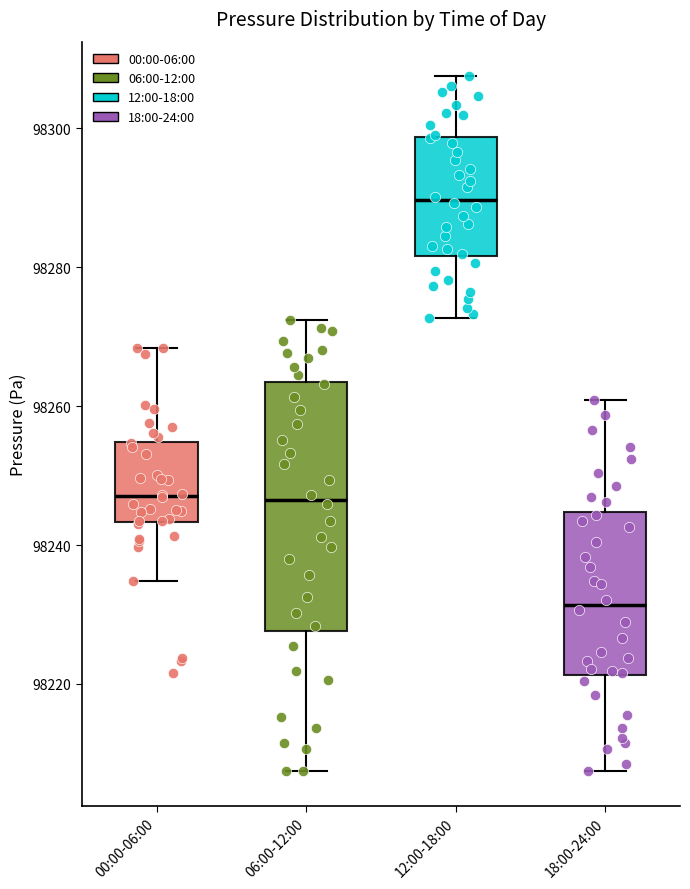

Reading left to right, read every box against the y-axis: the position of its median line, the range the box covers, and the ends of its whiskers. The values are not printed on the chart, so give them approximately, as read against the axis.

00:00-06:00: median 98248, box 98244 to 98254, whiskers 98234 to 98268
06:00-12:00: median 98246, box 98228 to 98264, whiskers 98208 to 98272
12:00-18:00: median 98290, box 98282 to 98298, whiskers 98272 to 98308
18:00-24:00: median 98232, box 98222 to 98244, whiskers 98208 to 98260